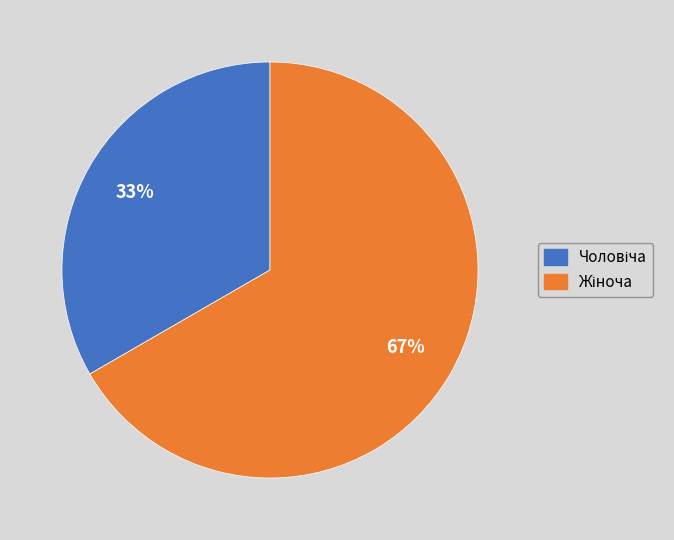

Does any single category account for the majority?

Yes